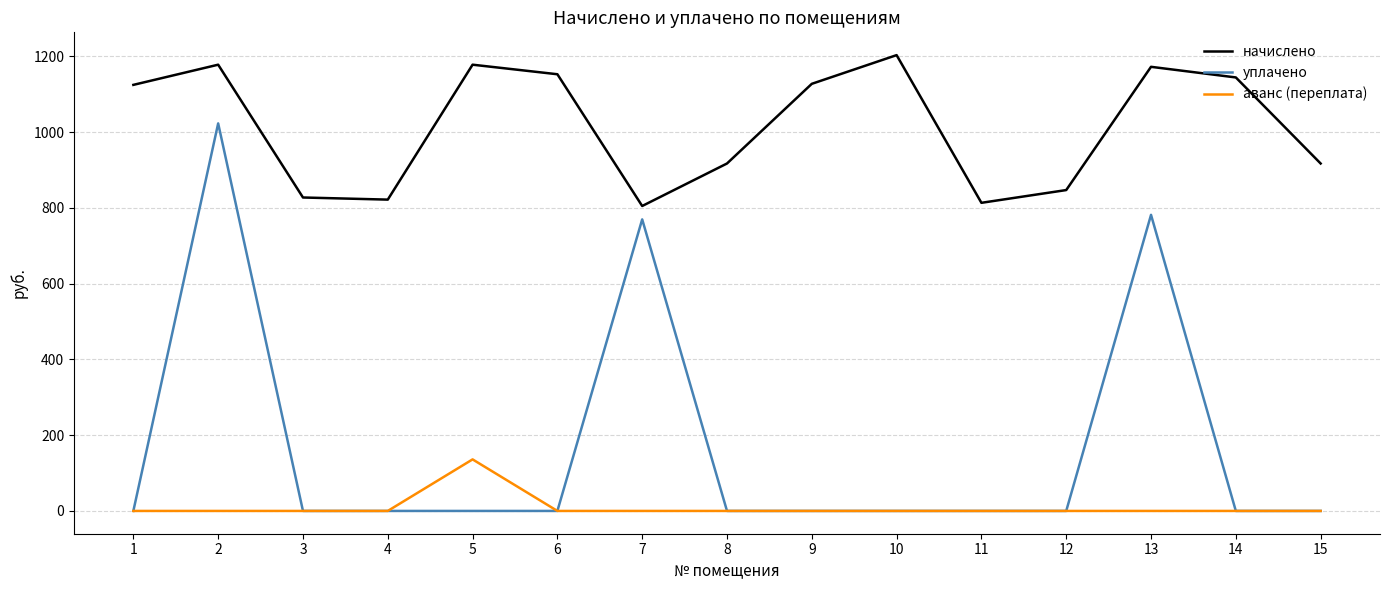

True or false: начислено and аванс (переплата) intersect in this chart.

False